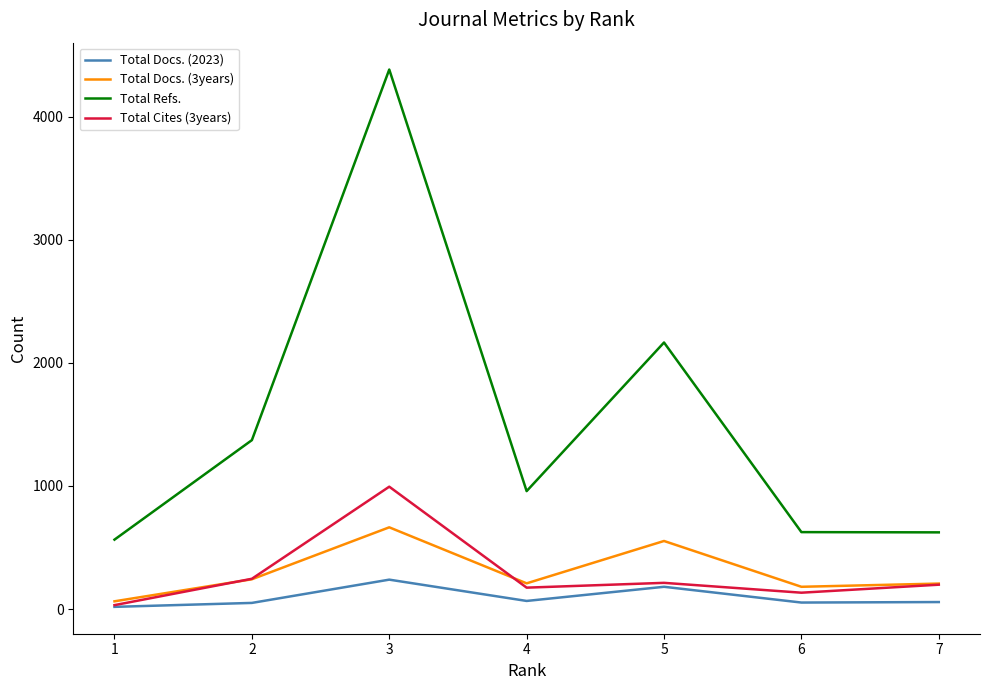

What is the total value across all series at 1?

677